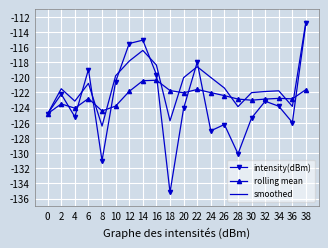

Rank the series at 36 from lowest to highest value.

intensity(dBm), smoothed, rolling mean